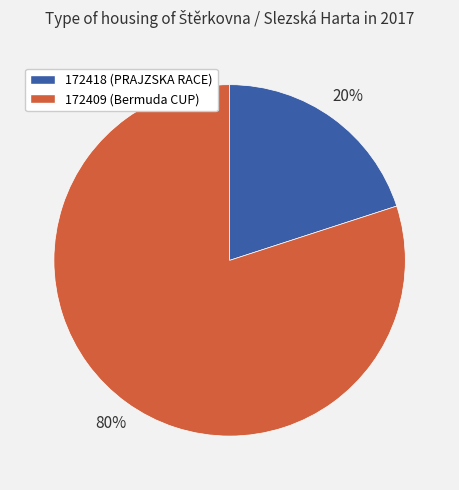

How many segments does this pie chart have?

2